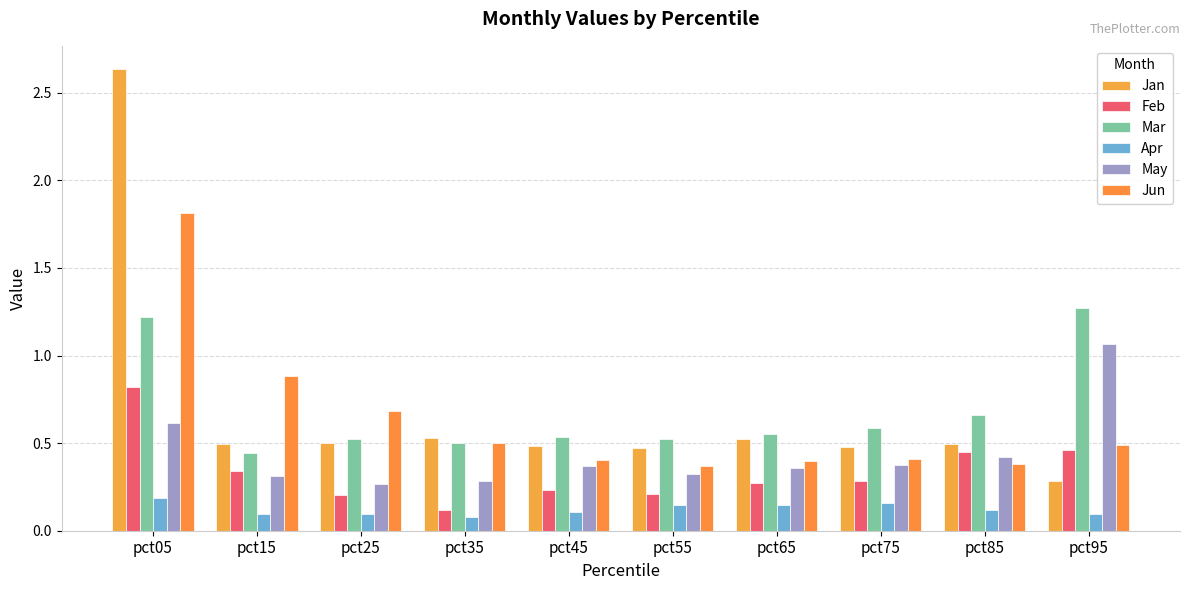

What is the difference between the maximum and minimum values in the May series?

0.8